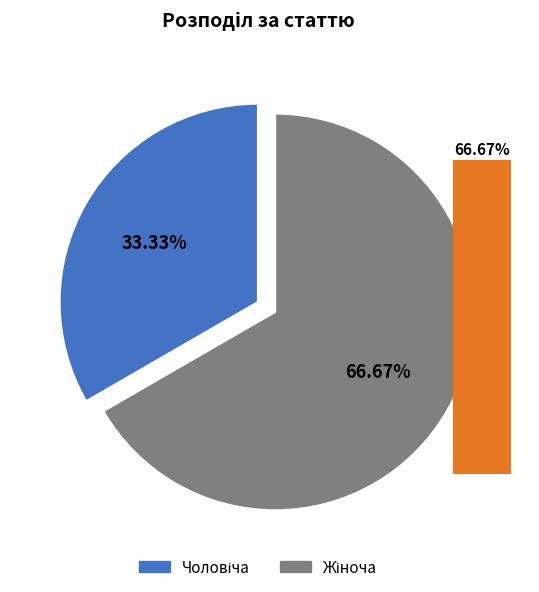

What is the change in value from Чоловіча to Жіноча?

+1